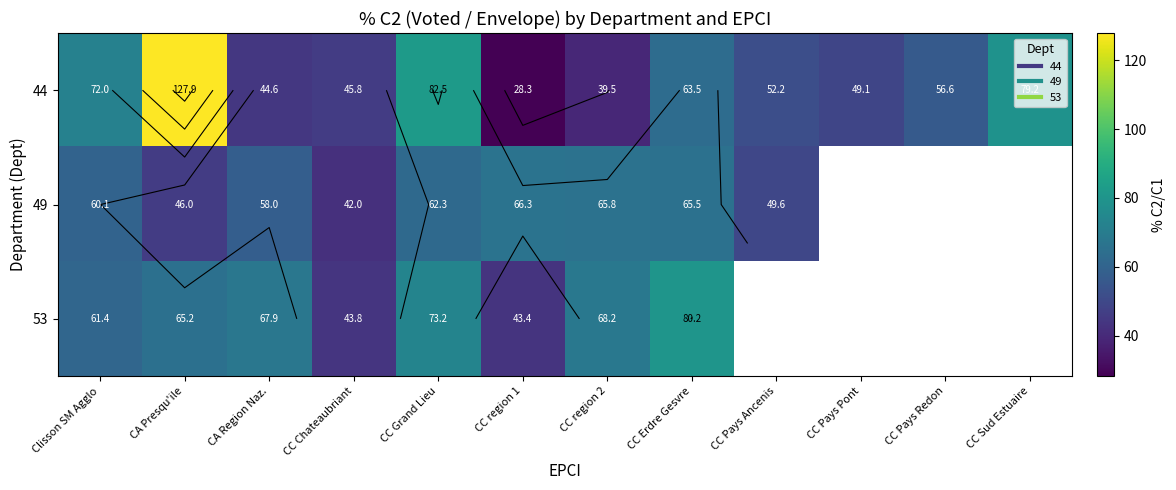

Where is 44 nearest to the value 78?

CC Sud Estuaire